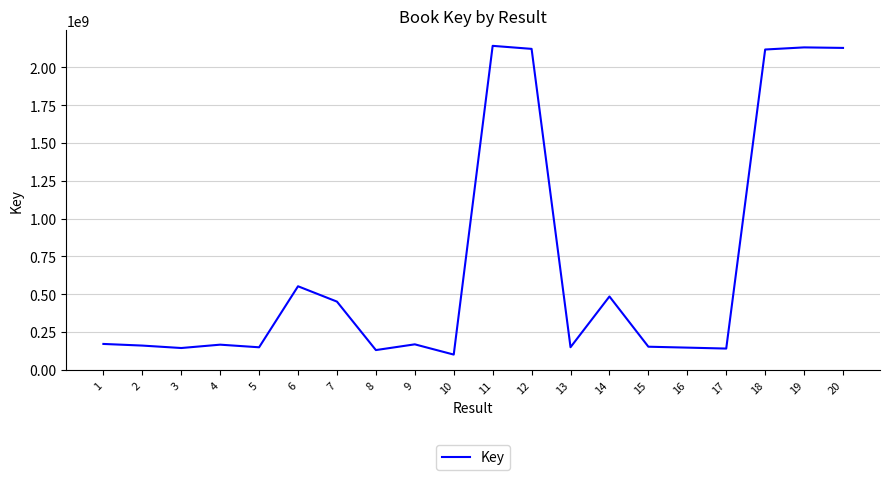

What is the maximum value shown in the chart?

2142545851